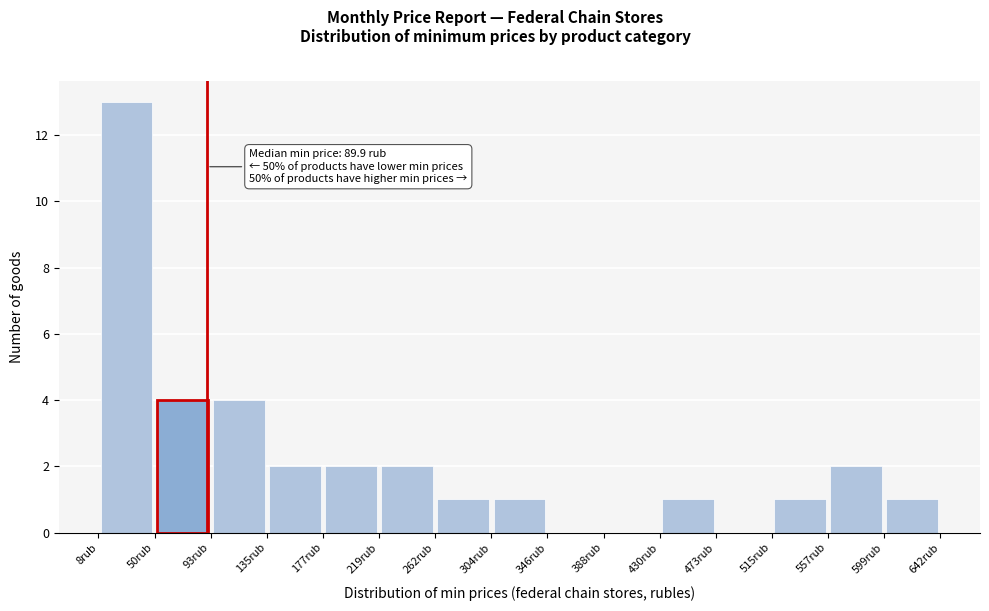

Over which range of the x-axis is the bar tallest?

10 to 50